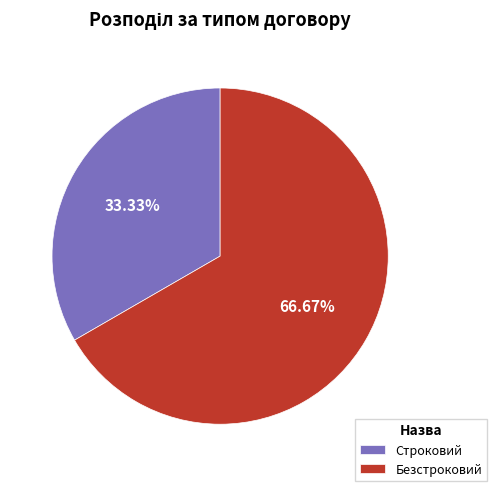

Which has a higher value, Строковий or Безстроковий?

Безстроковий